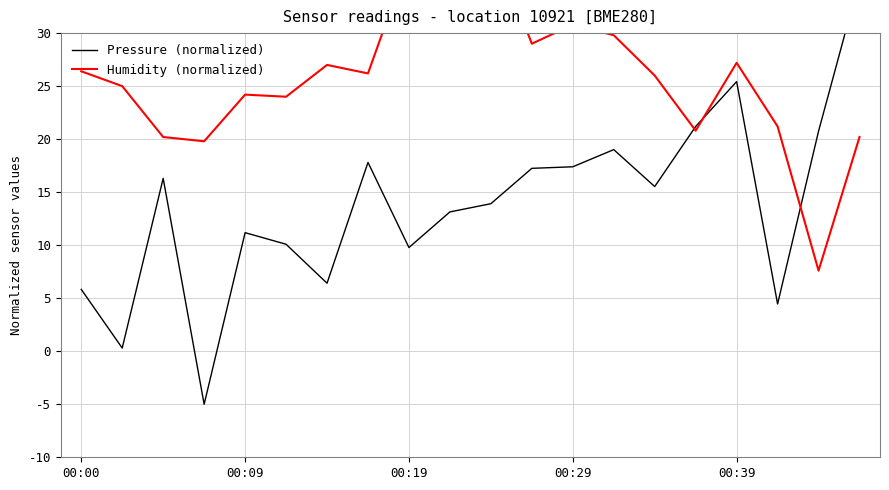

What is the average value of the Humidity (normalized) series?

26.0